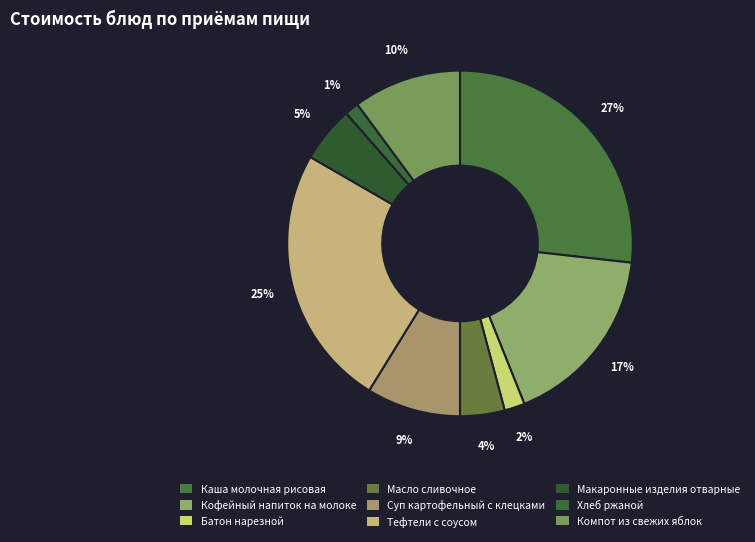

What percentage is the Тефтели с соусом slice, to the nearest percent?

25%